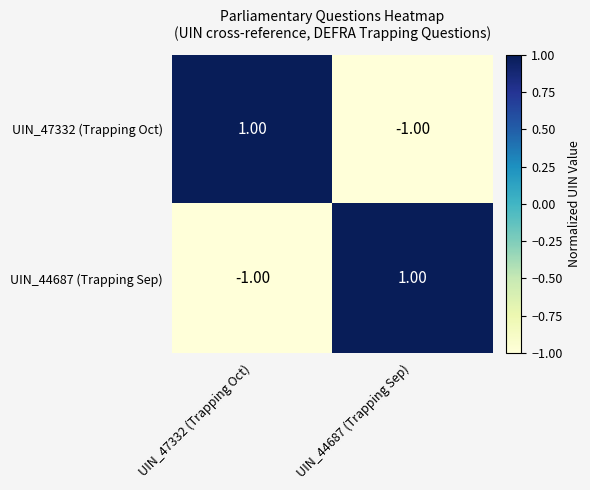

Rank the series at UIN_44687 (Trapping Sep) from lowest to highest value.

UIN_47332 (Trapping Oct), UIN_44687 (Trapping Sep)